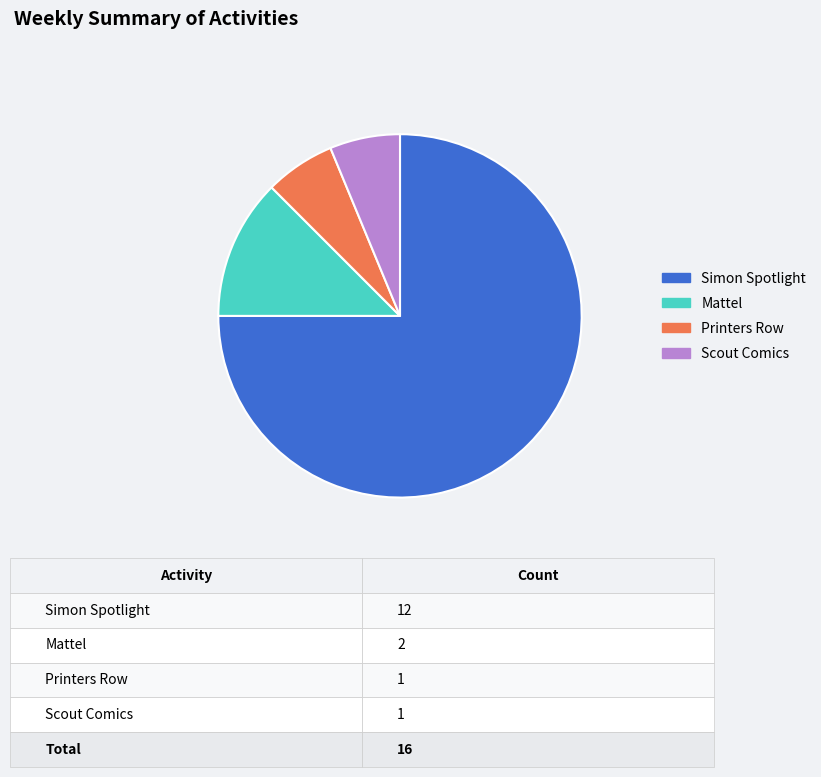

Is there a majority slice in this chart?

Yes